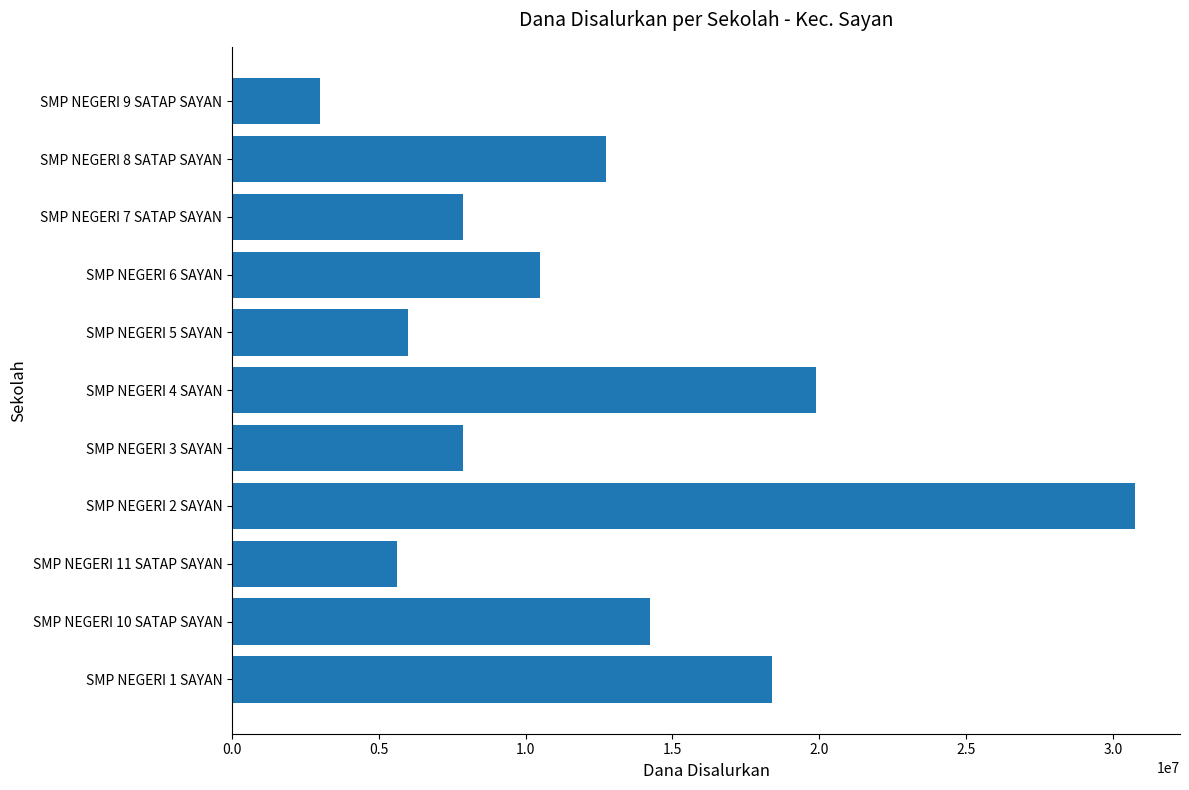

Which category has the lowest value across all series?

SMP NEGERI 9 SATAP SAYAN